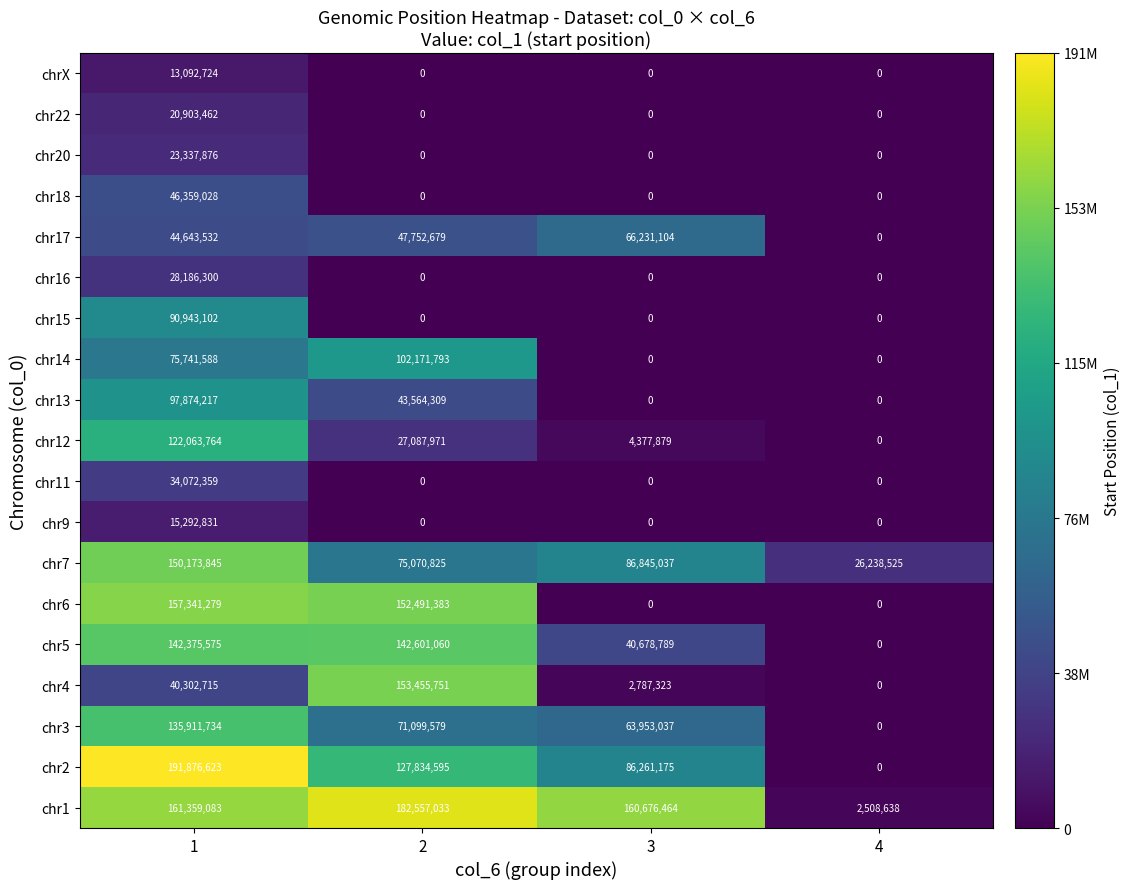

What is the difference between the second highest and minimum values in the chr1 series?

158850445